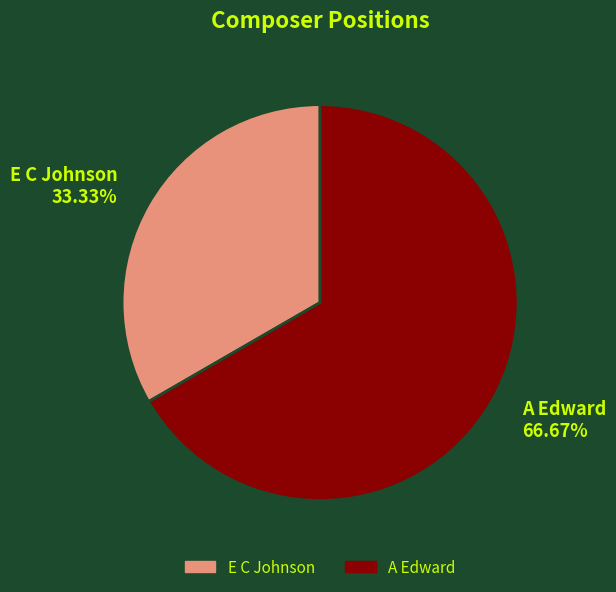

Rank the categories by value from highest to lowest.

A Edward, E C Johnson